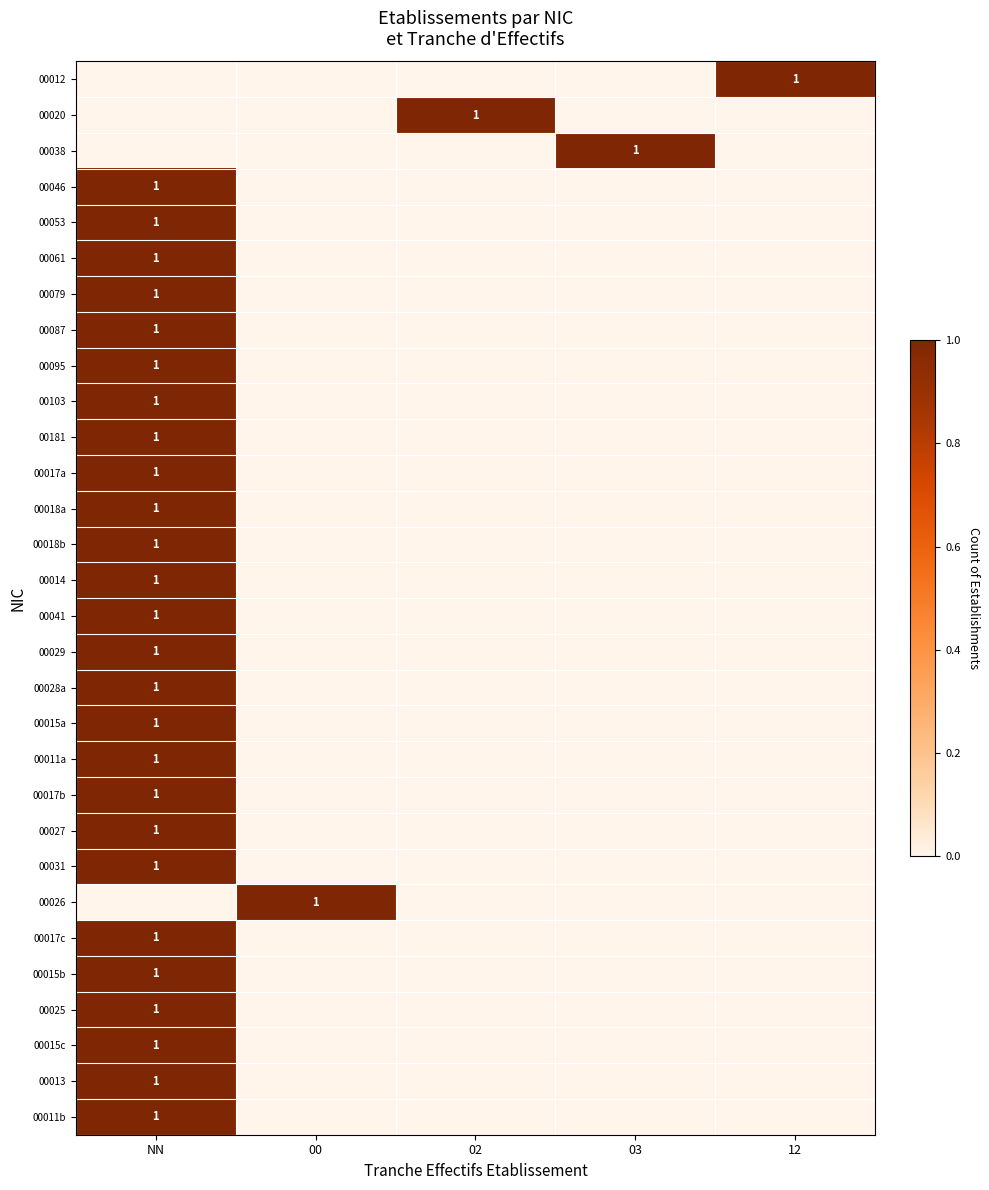

True or false: 00025 has a value of 1 at NN.

True